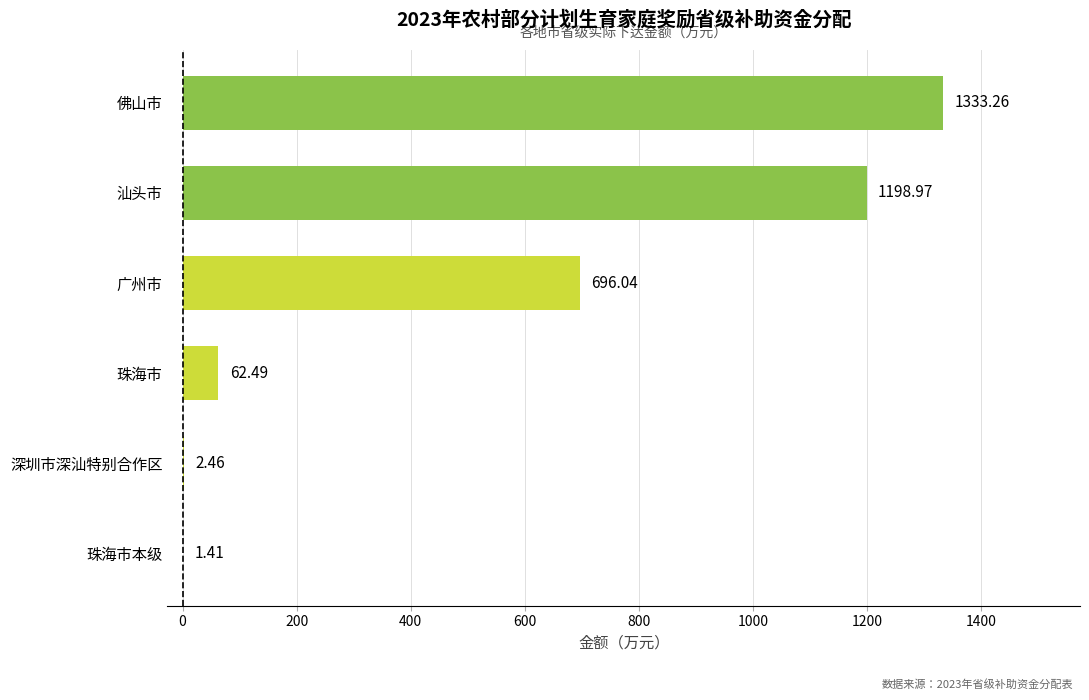

Which label corresponds to the largest value in the chart?

佛山市